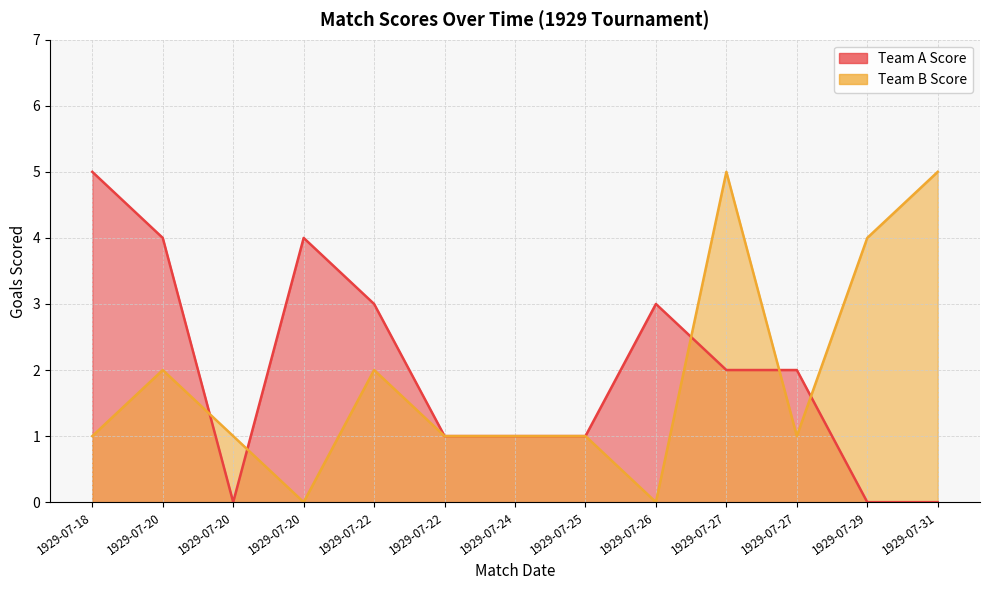

What is the sum of the Team B Score values at 1929-07-25 and 1929-07-24?

2